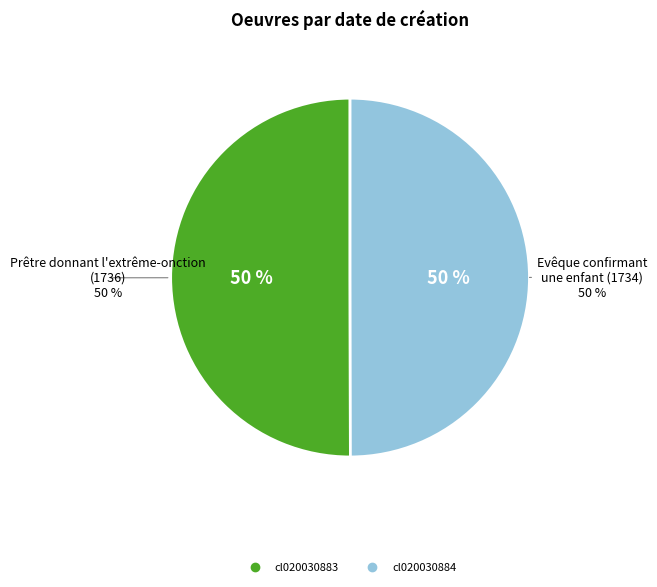

Rank the categories by value from lowest to highest.

cl020030884, cl020030883